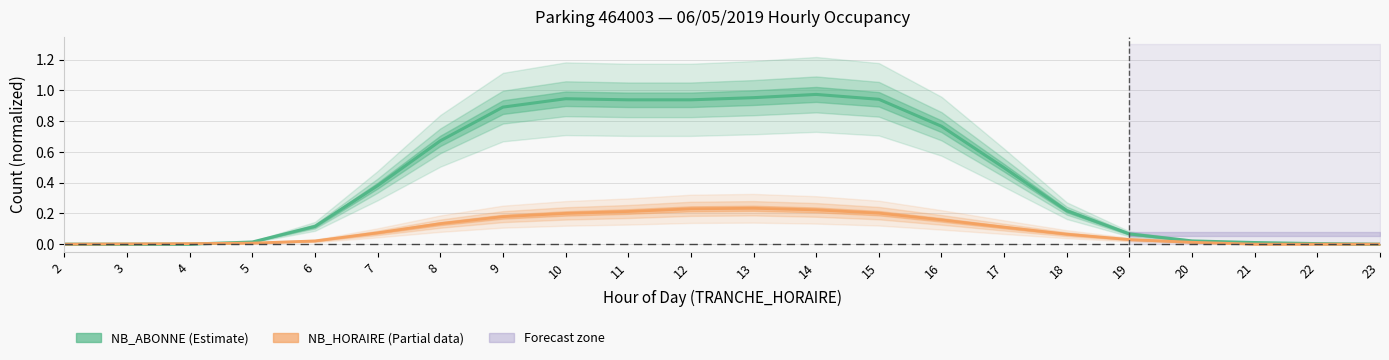

Which label corresponds to the largest value in the chart?

14